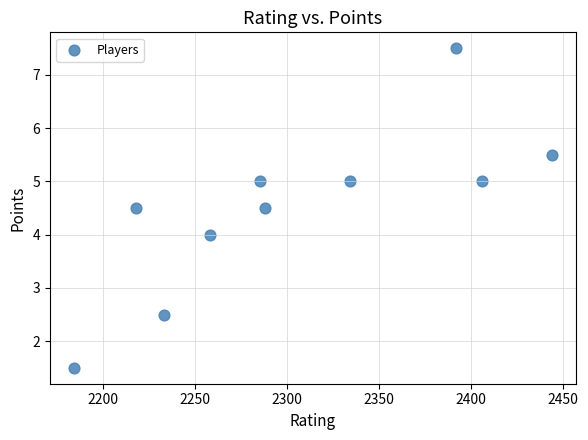

What is the range of Y values (max minus min)?

6.0